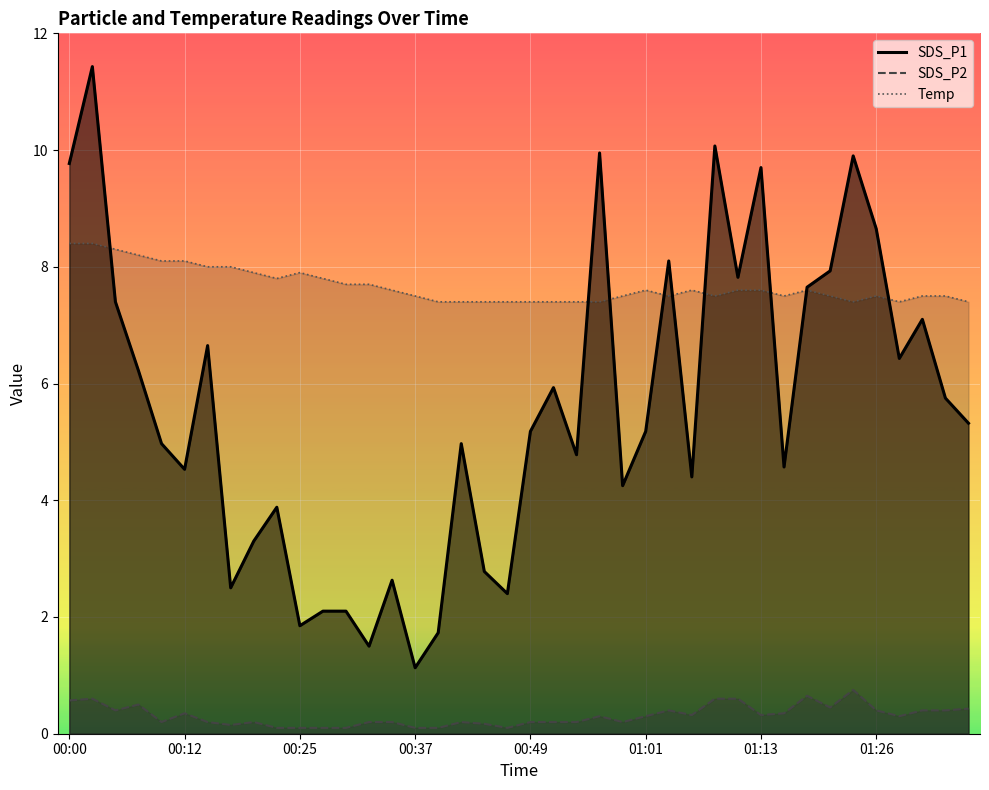

At how many categories does at least one series exceed 8?

12